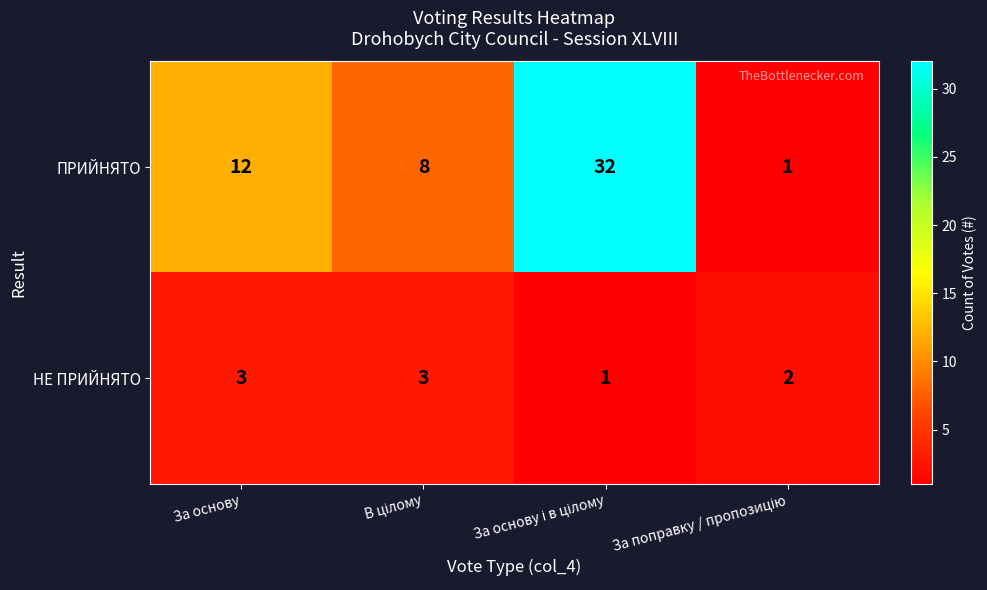

Is the value of НЕ ПРИЙНЯТО at За основу greater than the value of ПРИЙНЯТО at За основу?

No